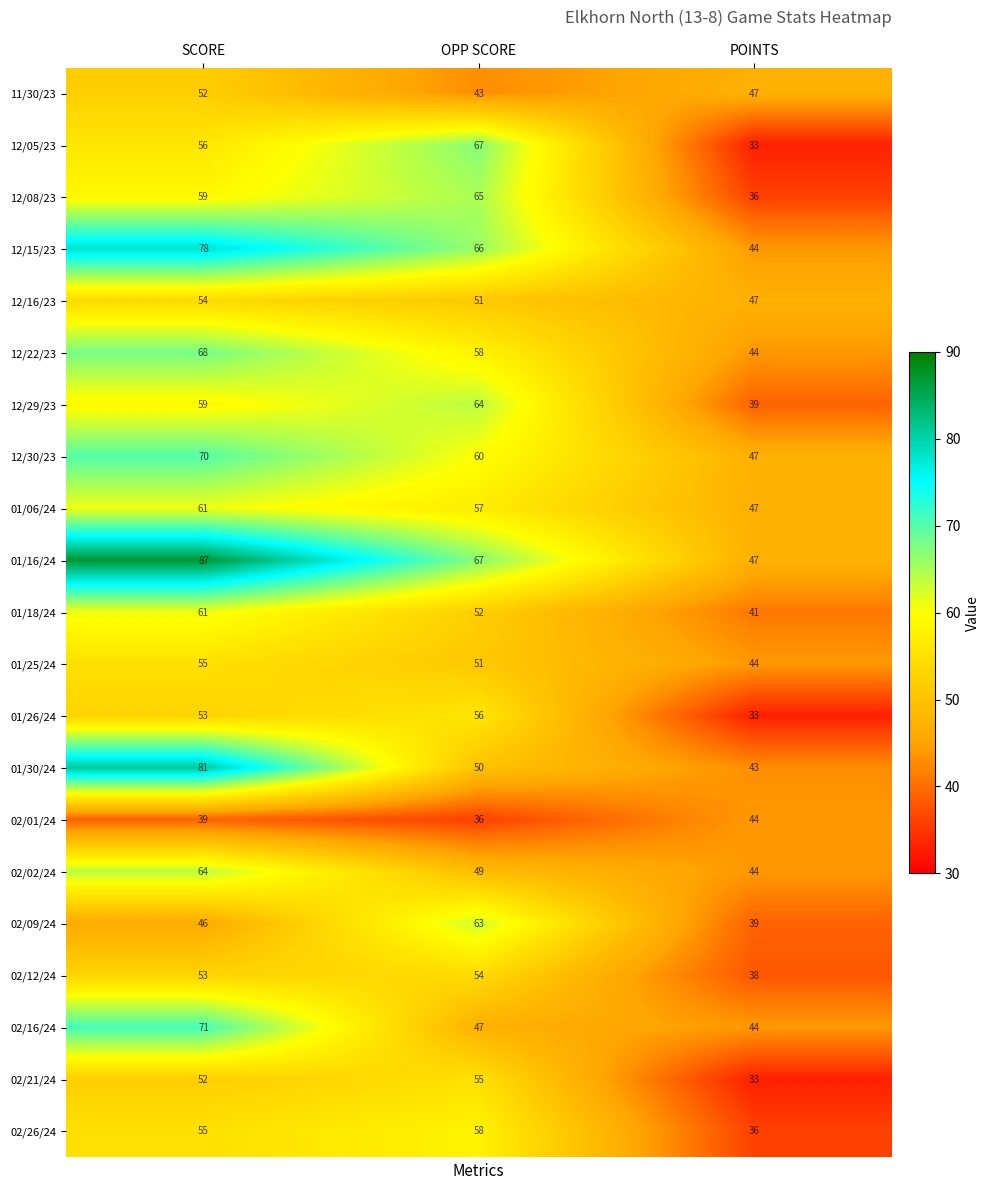

What is the total value across all series at OPP SCORE?

1169